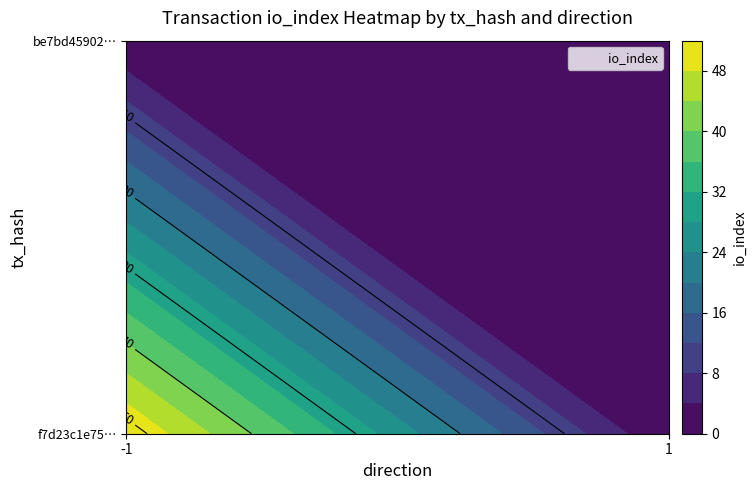

Is the value of be7bd45902f63cf299f8d3c161f5d9821fbd8c4 at io_index greater than the value of f7d23c1e75e61428106b6d59206fb31688a93ac at direction?

Yes